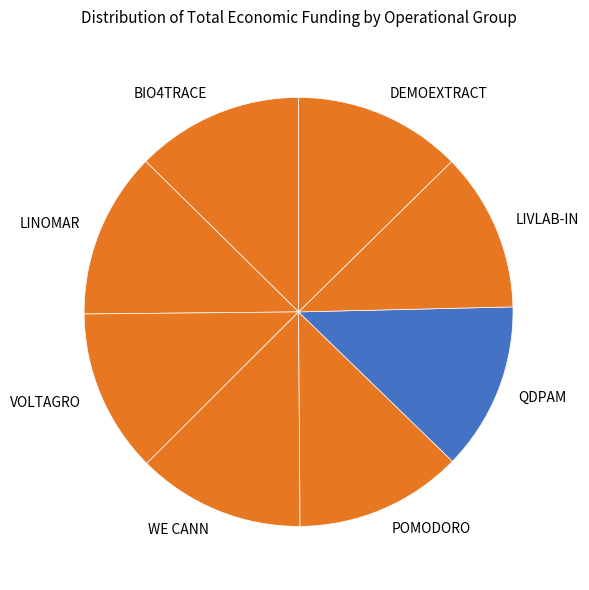

Do POMODORO and DEMOEXTRACT together represent more than half of the pie?

No